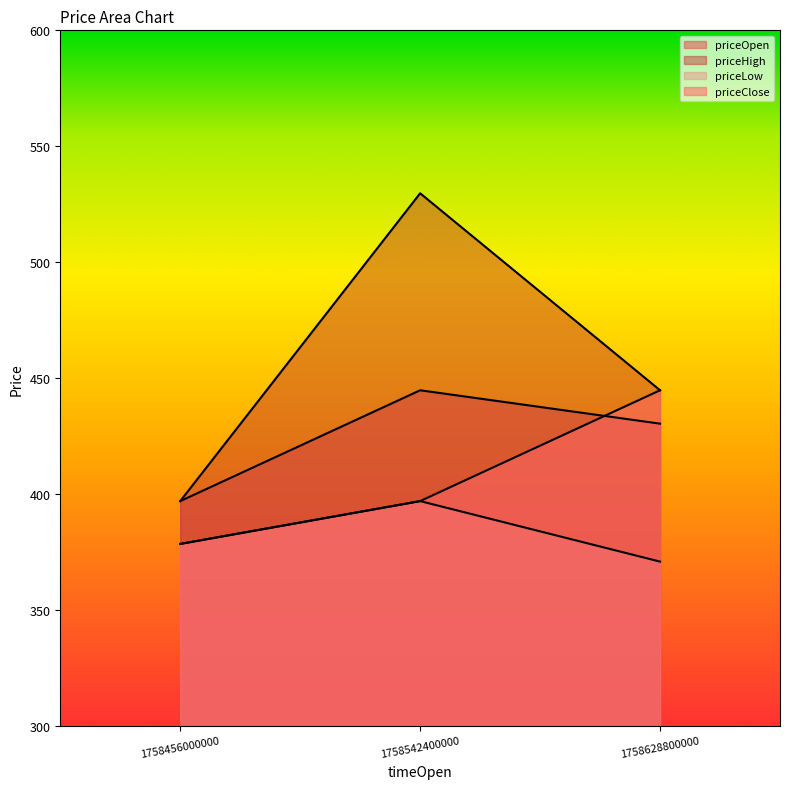

What is the greatest value displayed?

529.7